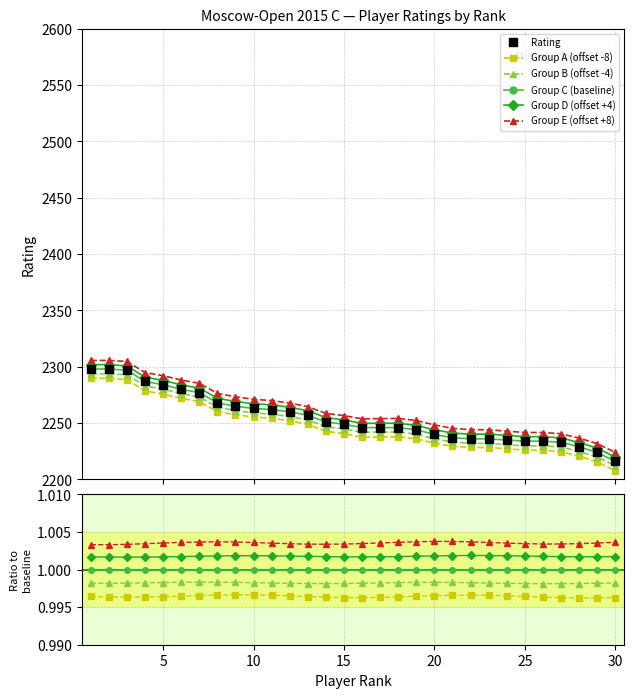

Is it true that Group A (offset -8) equals 1.0 at 15?

True